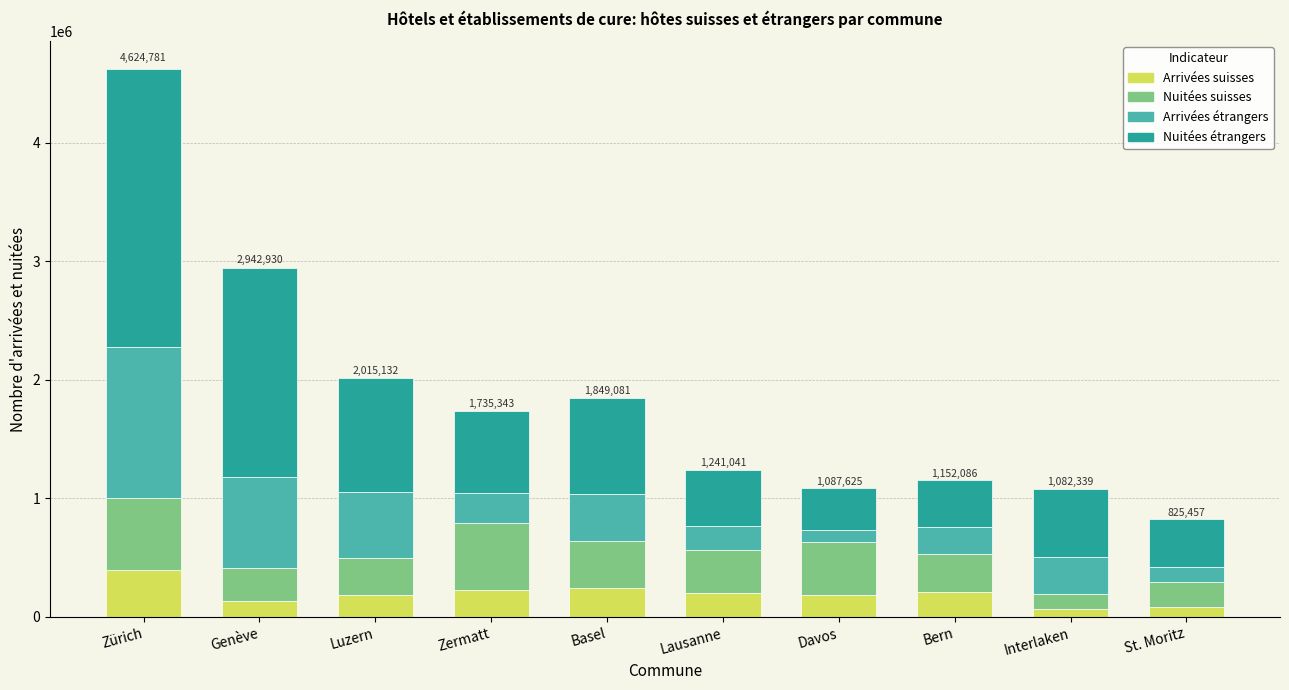

Is it true that Arrivées suisses equals 203341 at Lausanne?

True